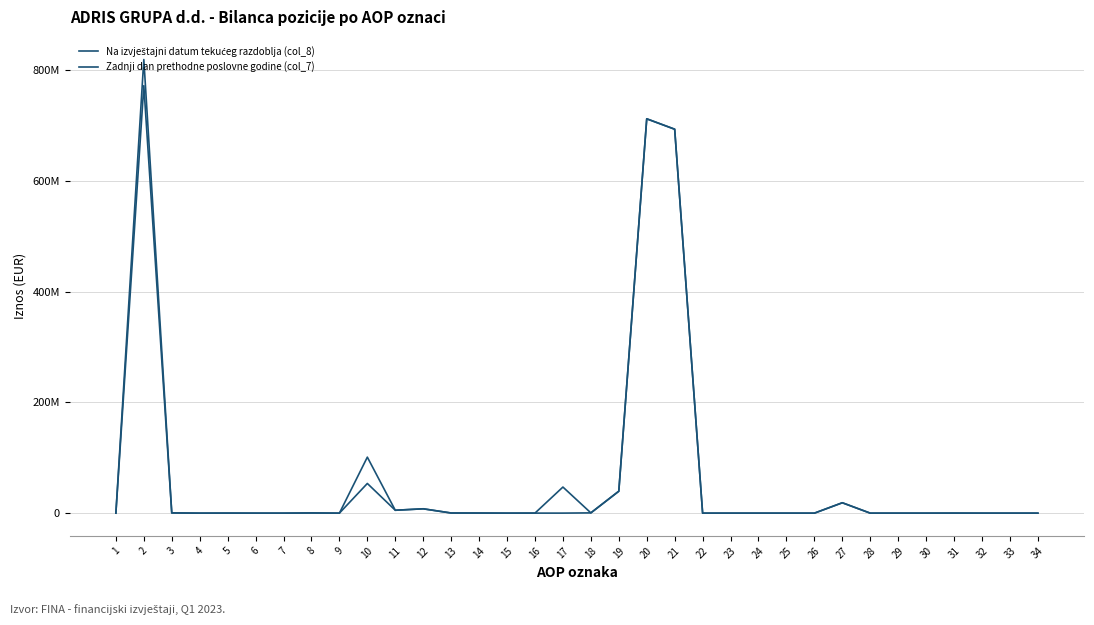

Is this an area chart (filled region under the line)?

No